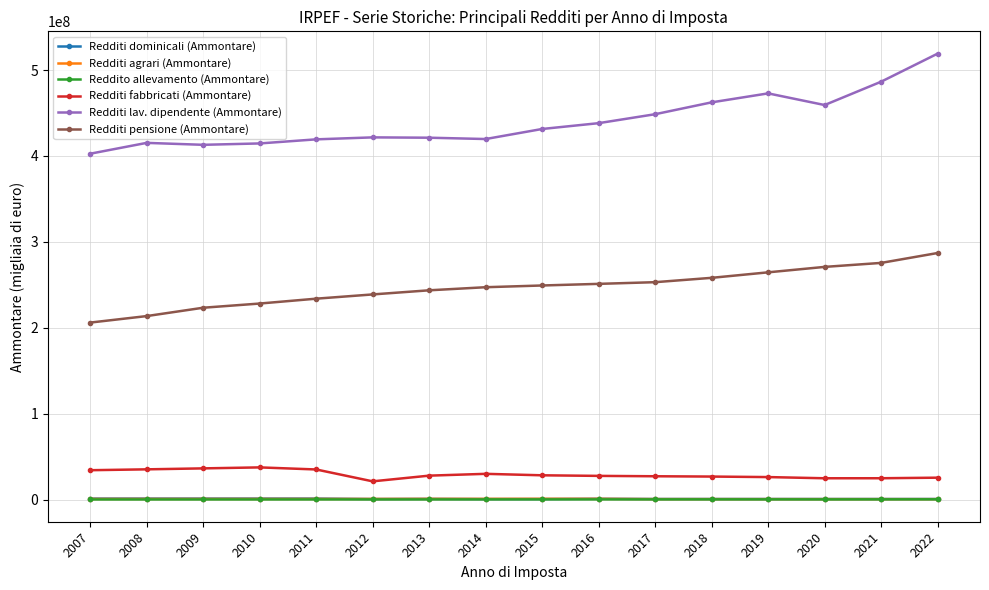

True or false: Redditi fabbricati (Ammontare) and Redditi pensione (Ammontare) intersect in this chart.

False